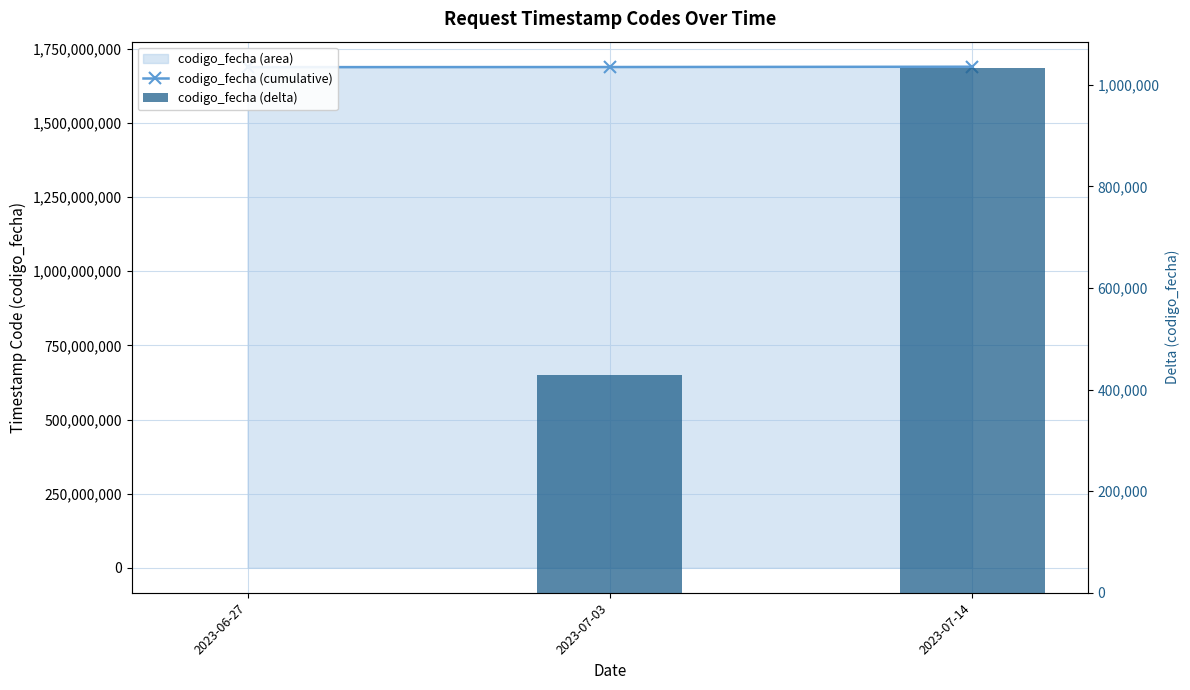

Rank the series by their average value, from highest to lowest.

codigo_fecha (cumulative), codigo_fecha (delta)